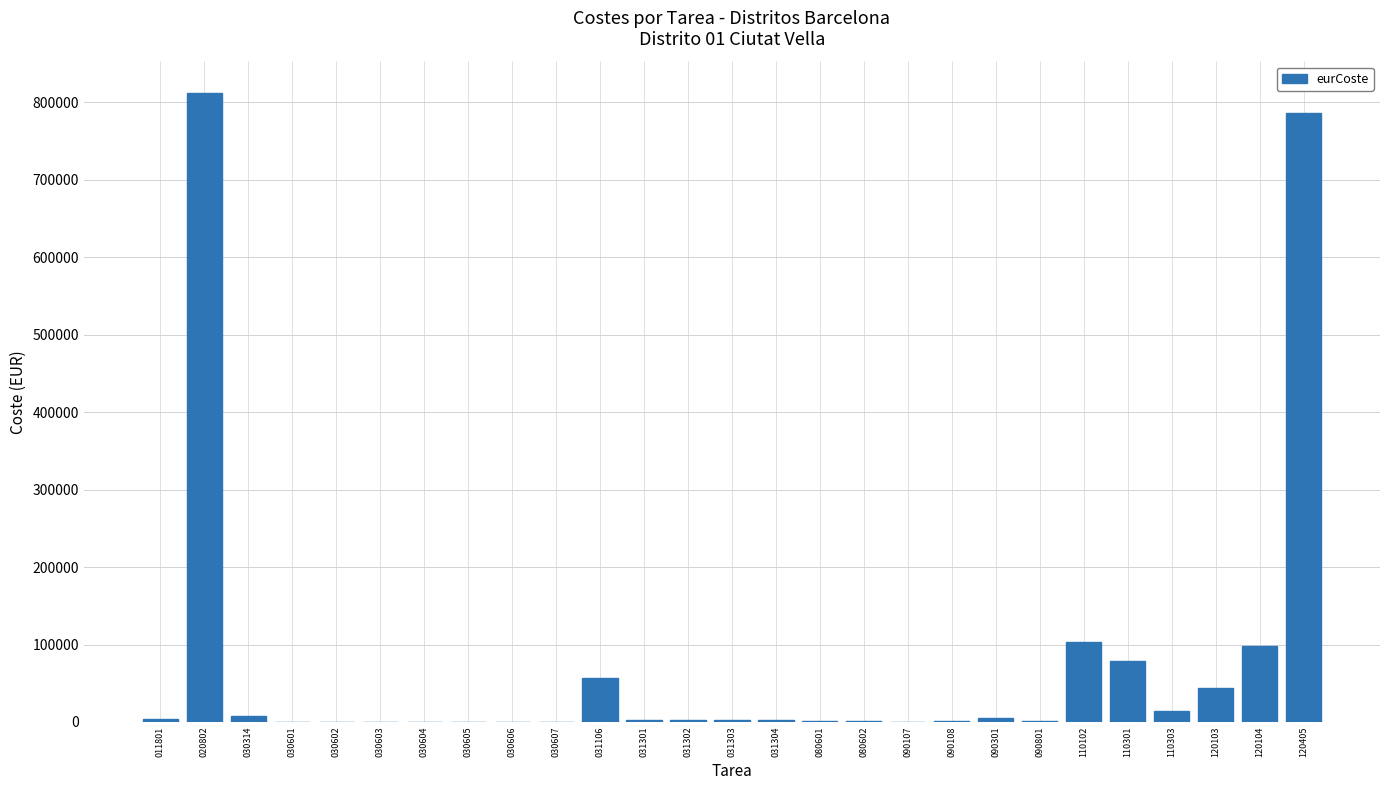

True or false: the data shows 94.9 at 030606.

True